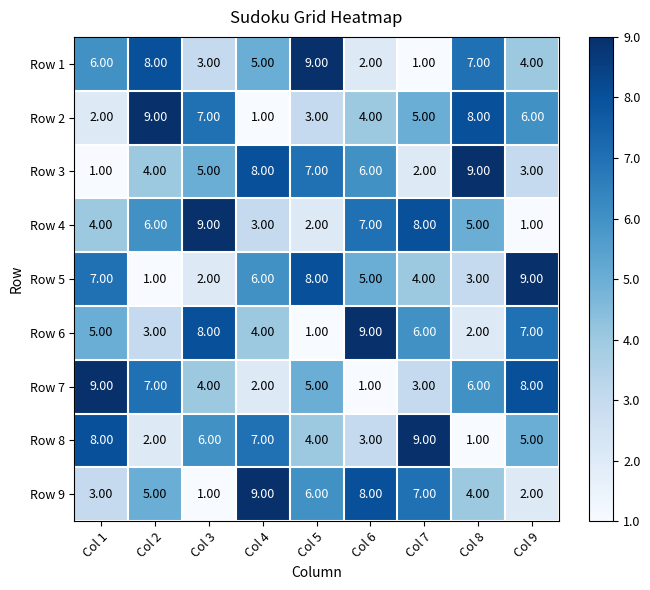

What is the average value of the Row 2 series?

5